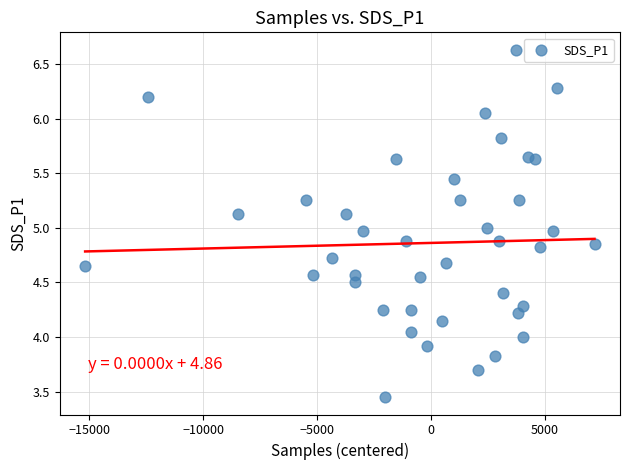

What is the range of X values (max minus min)?

22369.0